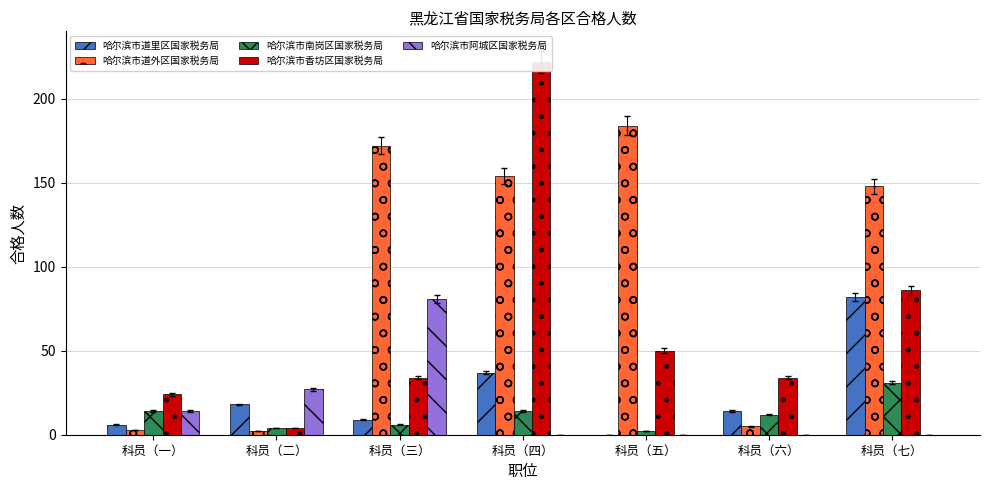

Which series has the largest total across all categories?

哈尔滨市道外区国家税务局